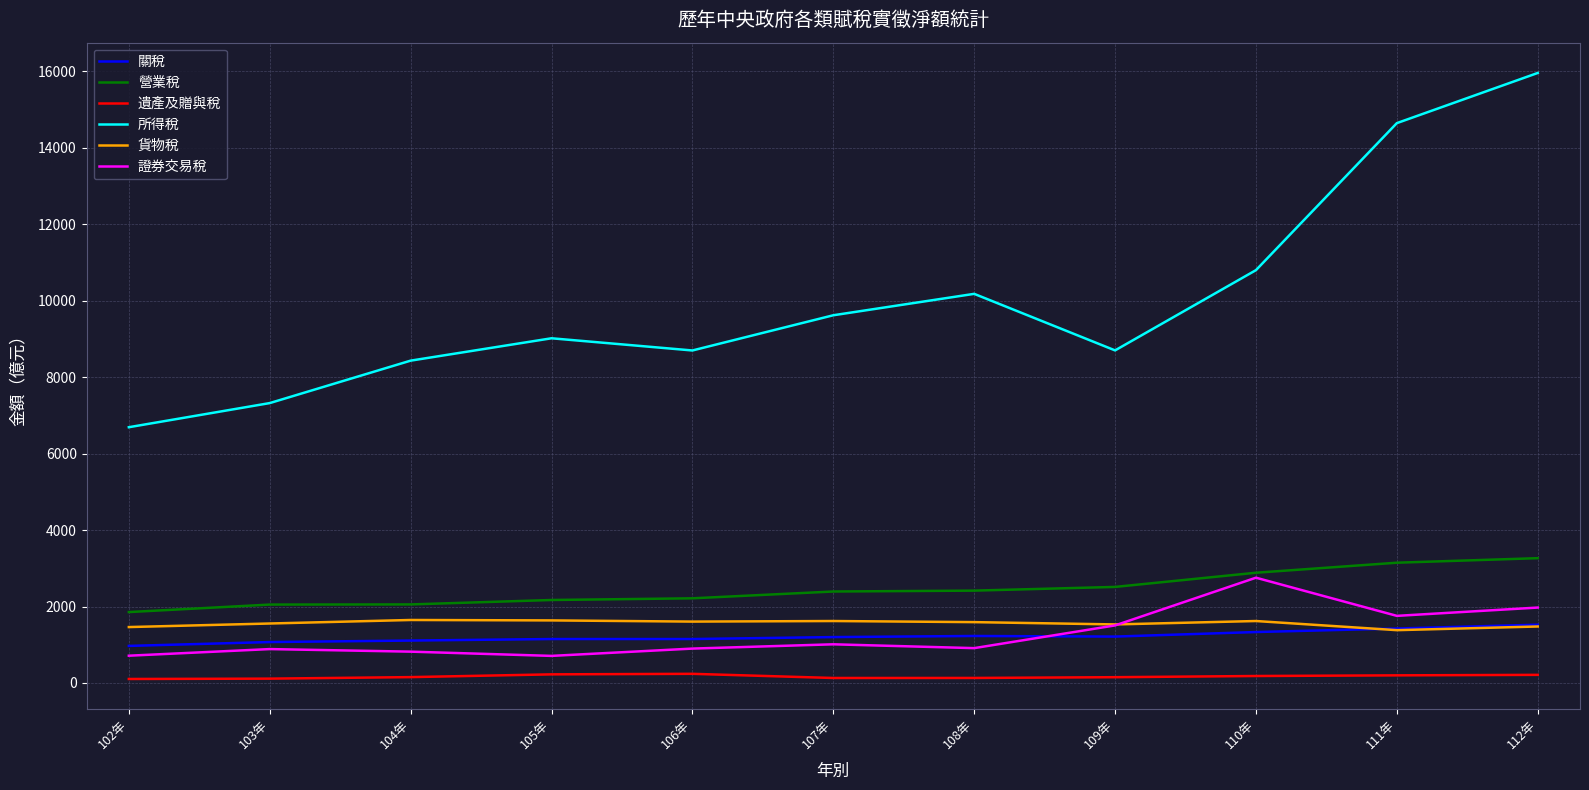

Which series has the widest spread of values?

所得稅